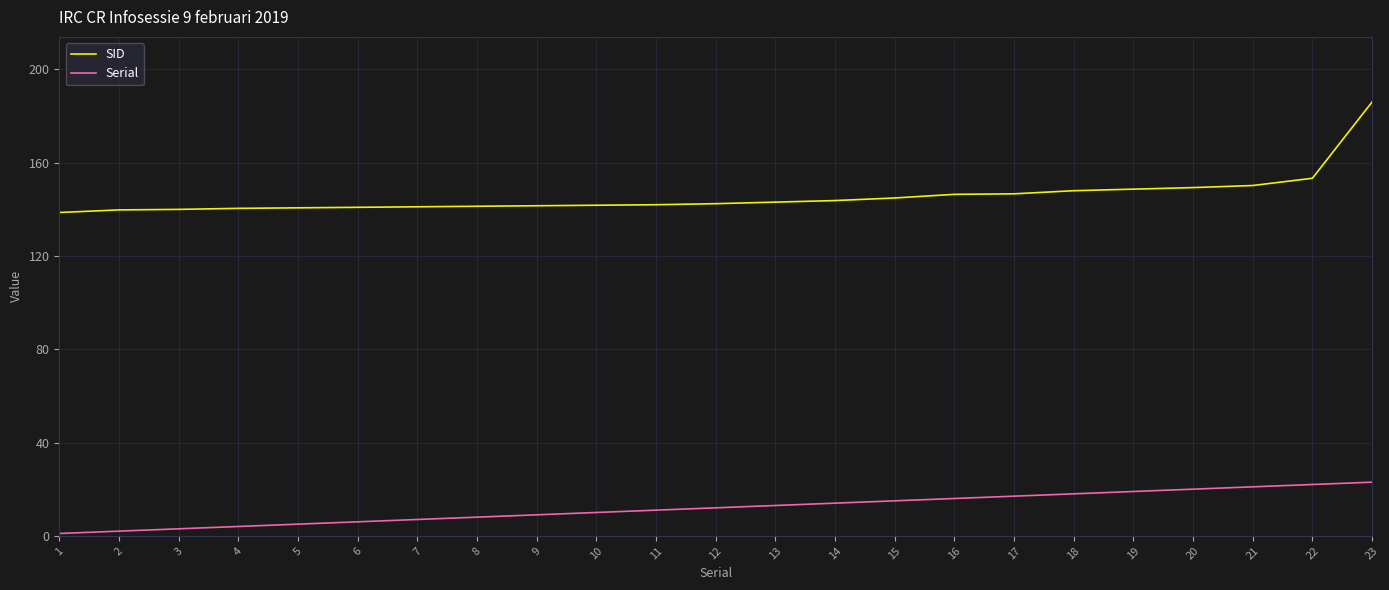

How many lines are shown in the chart?

2